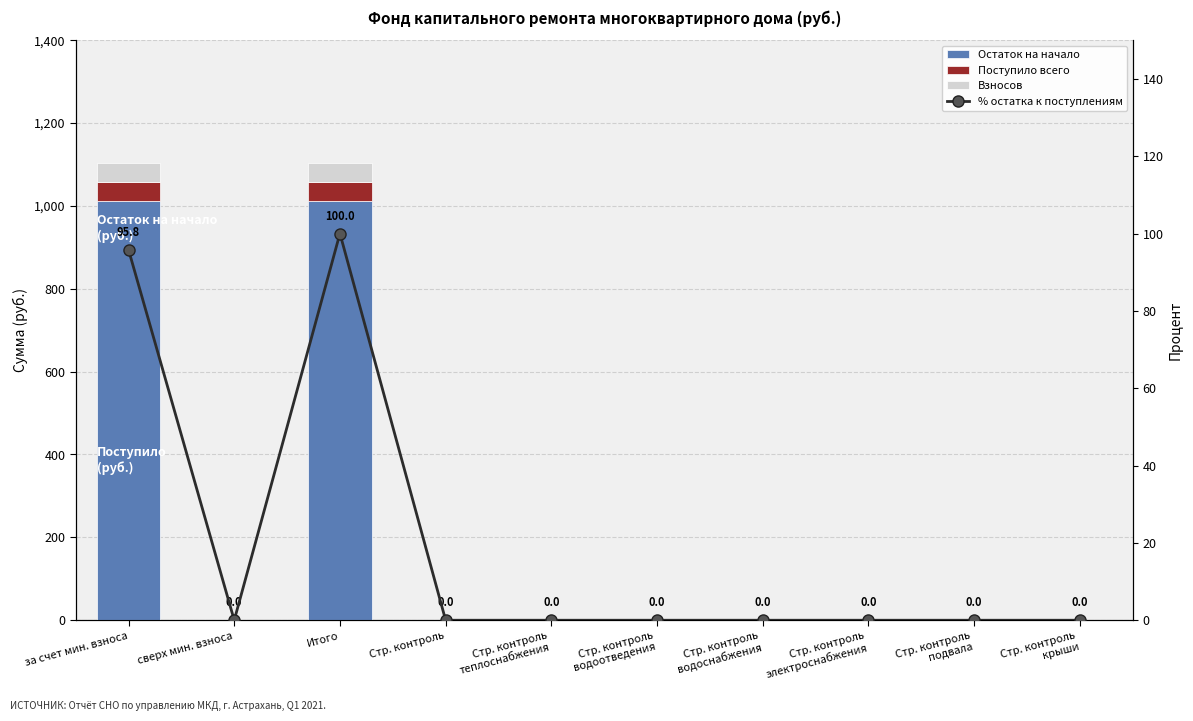

At which category is the sum across all series the highest?

Итого